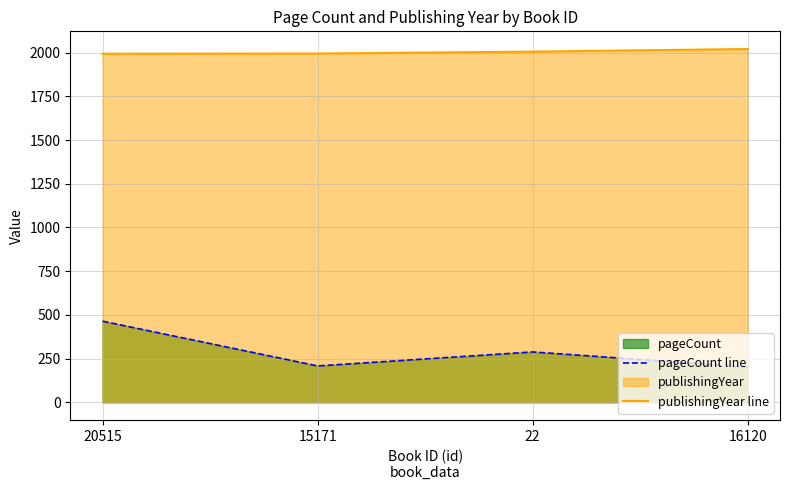

What position from the left is 20515?

1